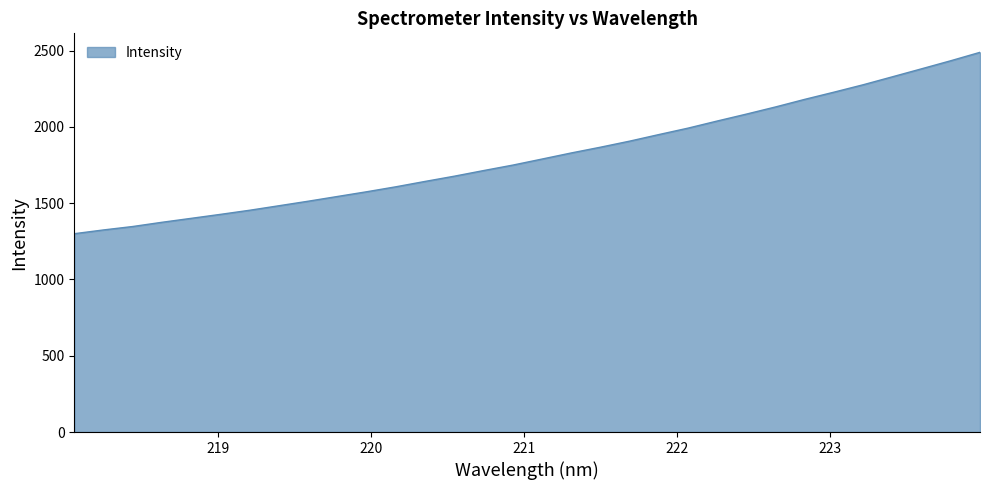

How many values are below 1789?

16